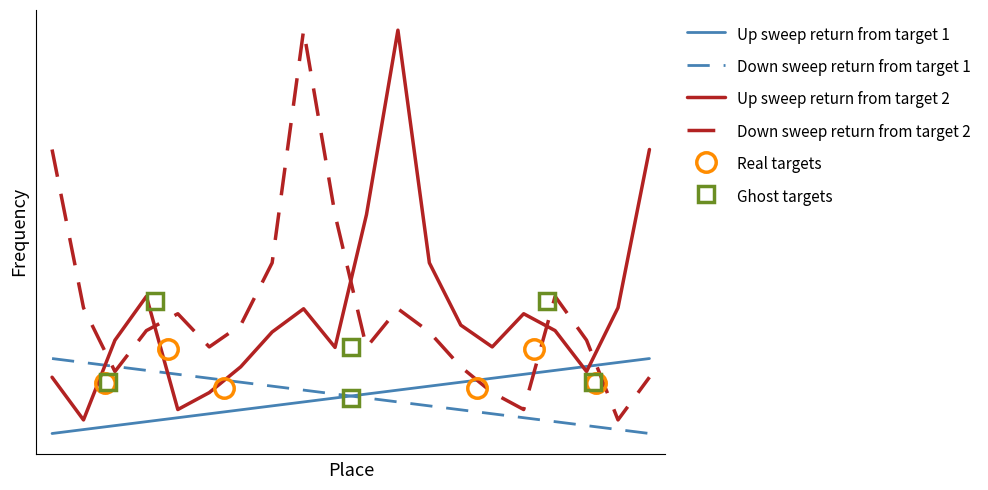

Is this an area chart (filled region under the line)?

No